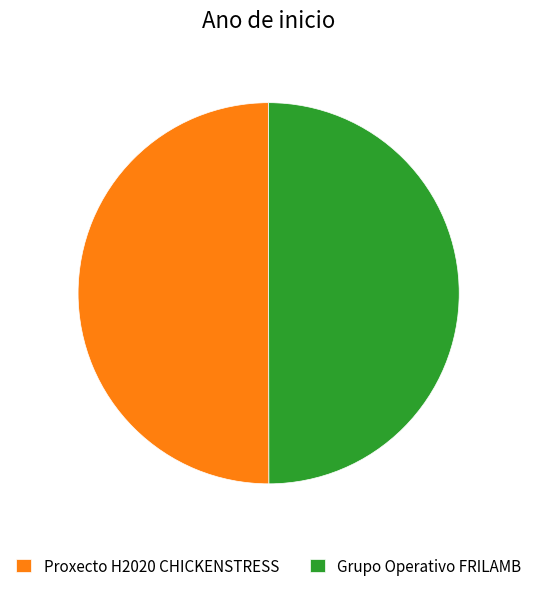

Is the sum of Grupo Operativo FRILAMB and Proxecto H2020 CHICKENSTRESS greater than half?

Yes